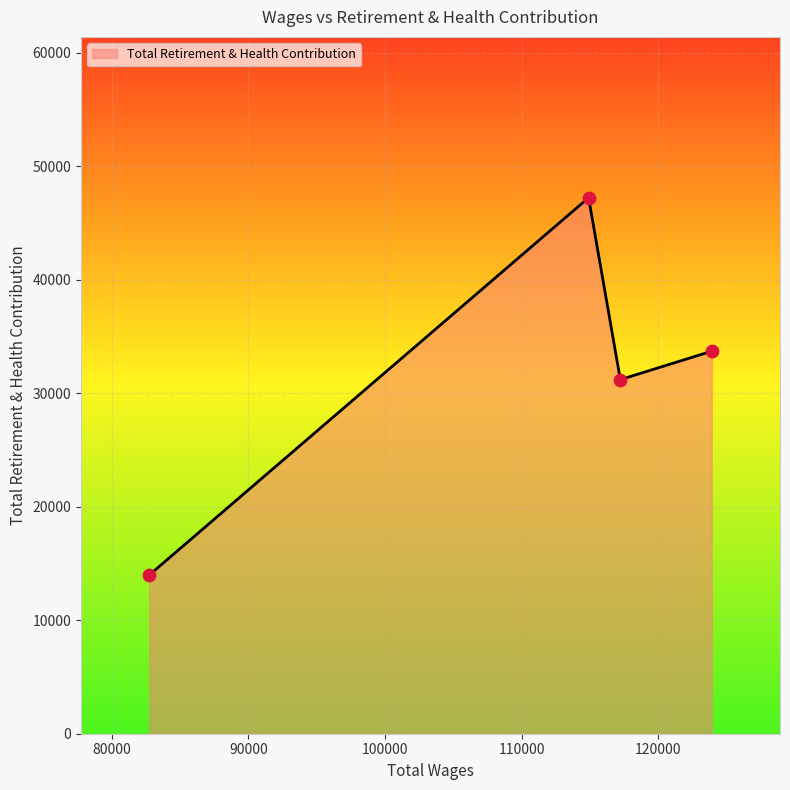

What is the sum of all values?

126159